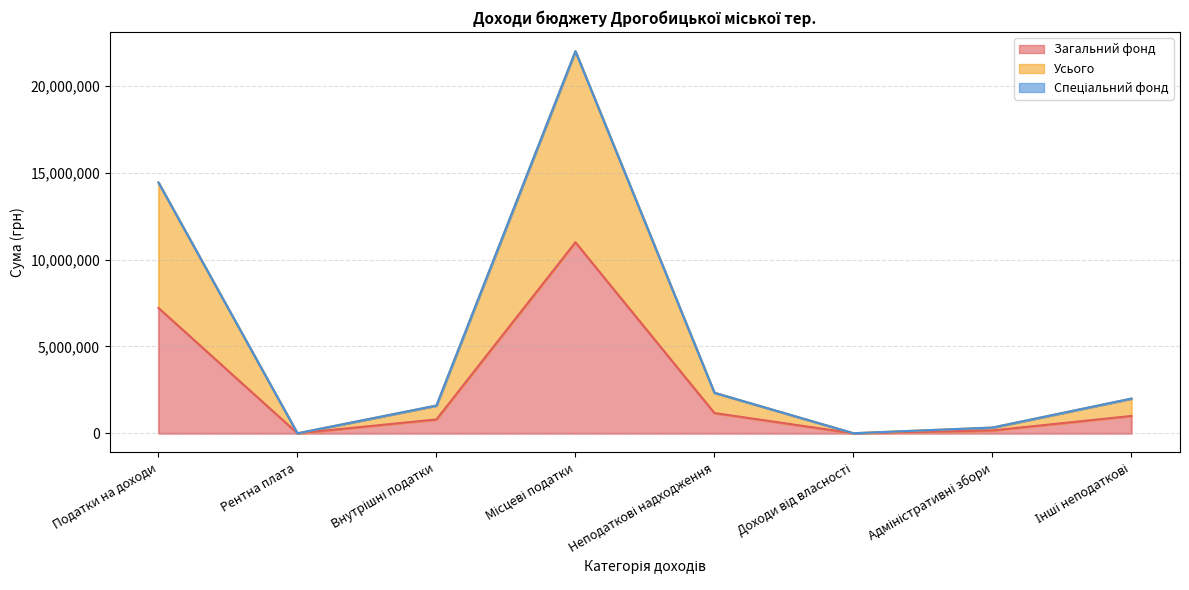

Where is the first local maximum for Усього?

Місцеві податки